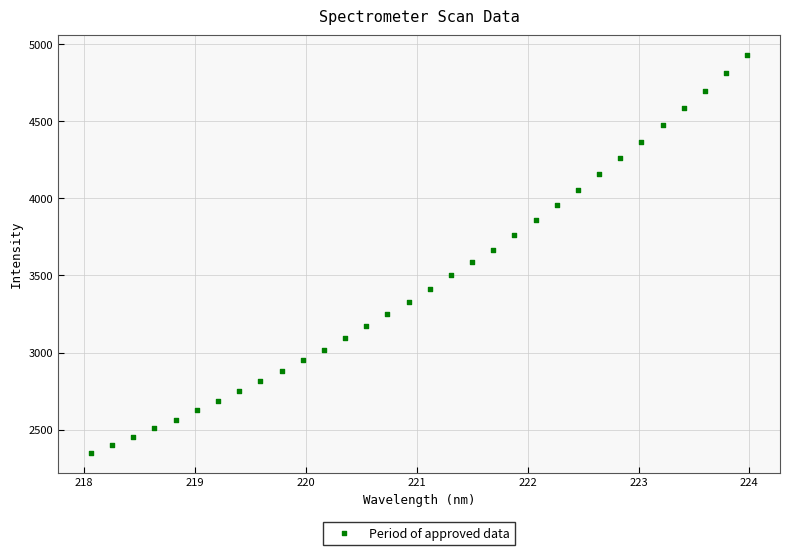

What is the range of X values (max minus min)?

5.9